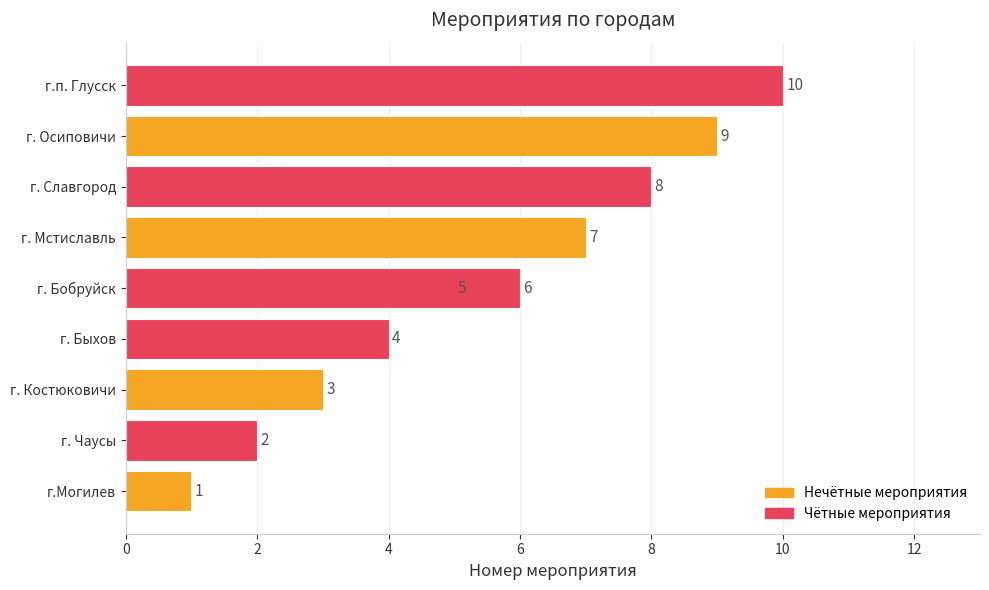

Read the value at г. Быхов.

4